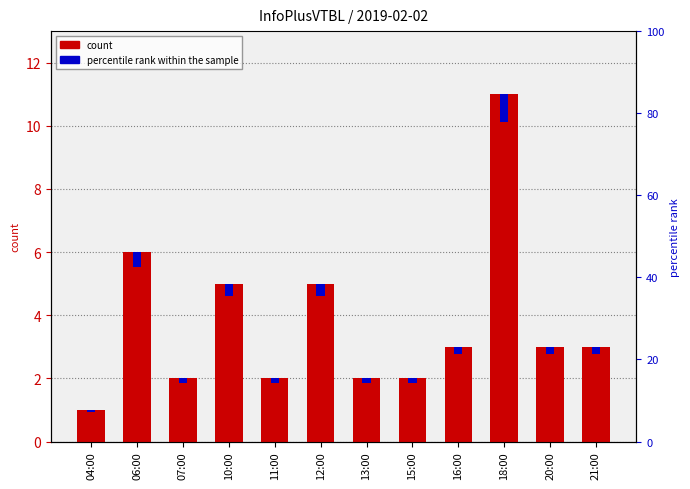

Which series has the largest range (max minus min)?

col_3